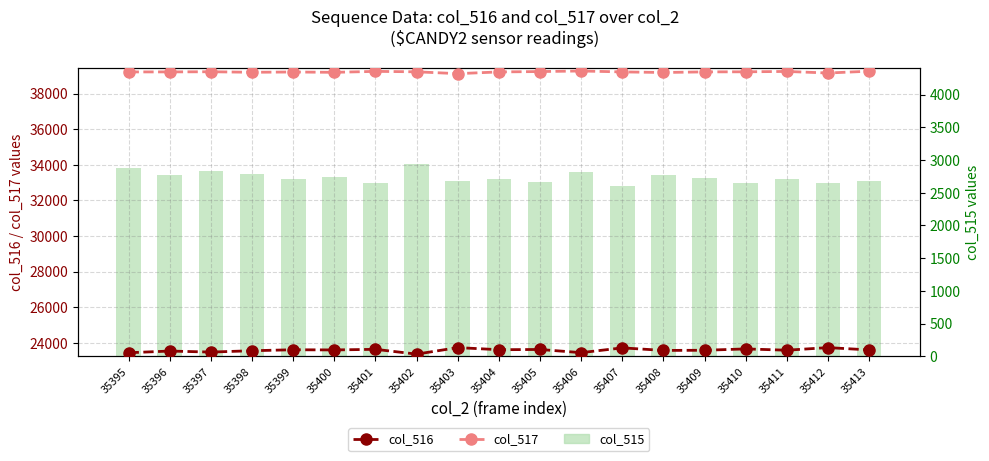

Which series has the widest spread of values?

col_516